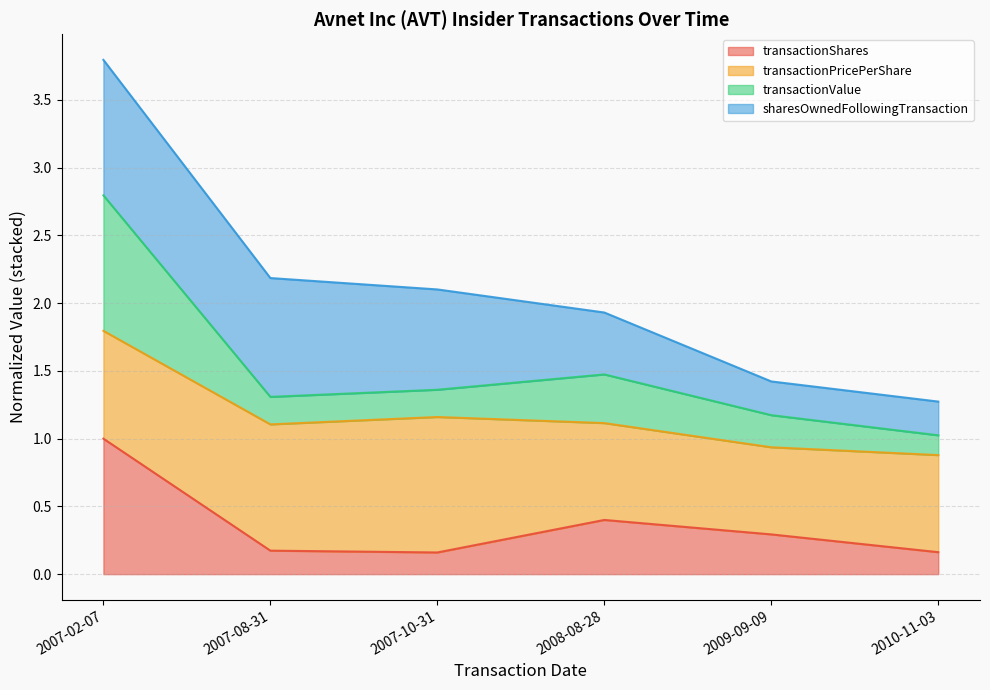

Is it true that transactionShares equals 0.1 at 2007-08-31?

False